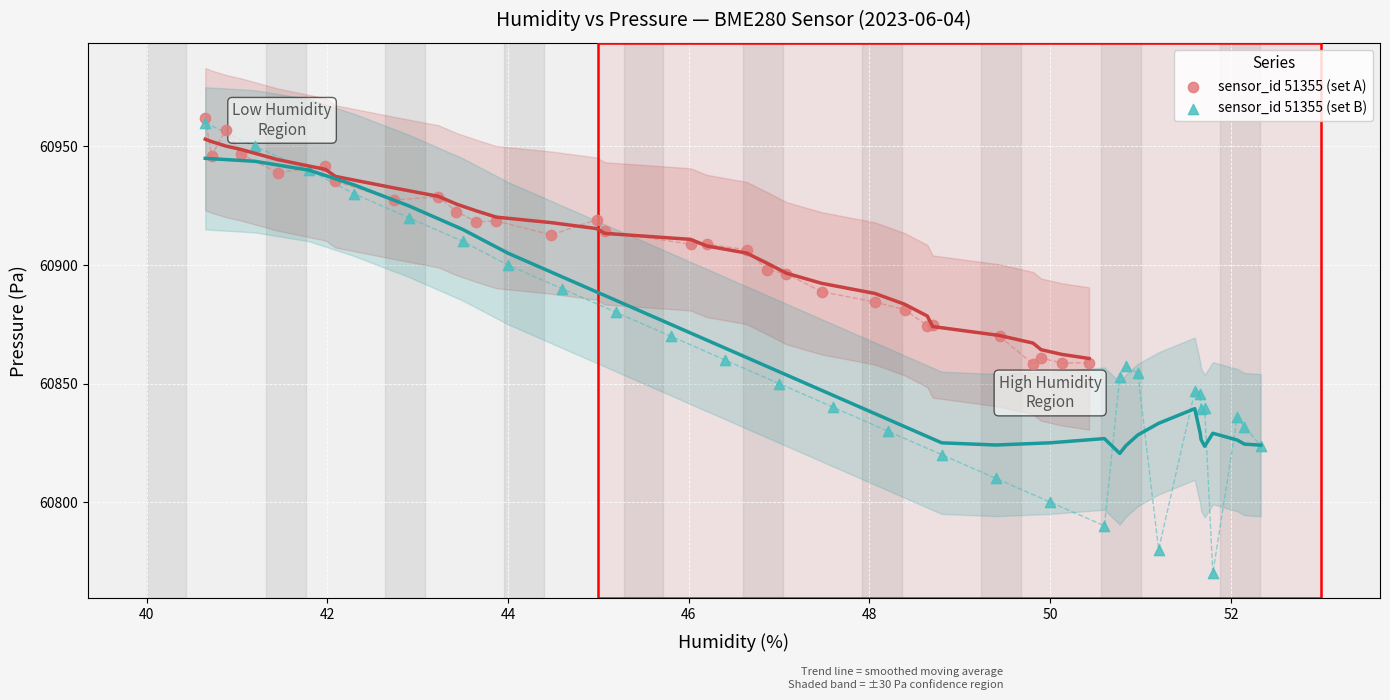

Which series reaches the minimum Y coordinate?

sensor_id 51355 (set B)